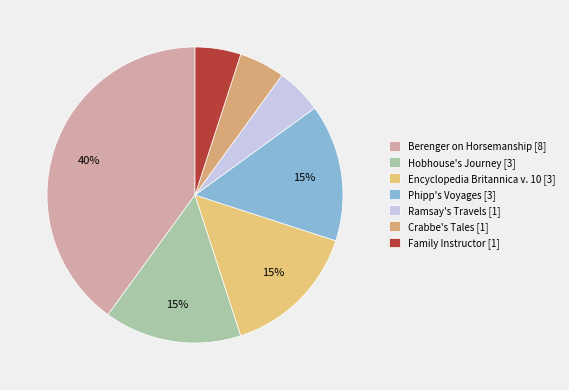

Which slice is the smallest?

Ramsay's Travels